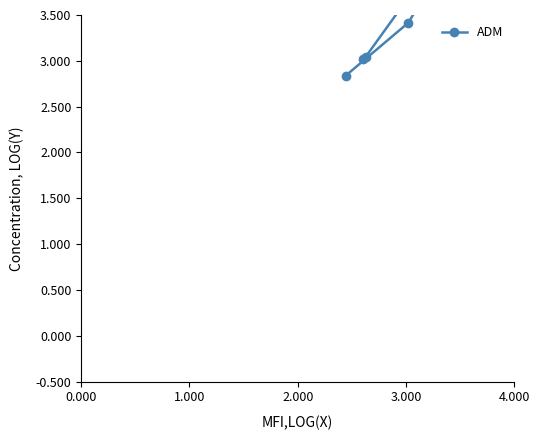

Is this an area chart (filled region under the line)?

No